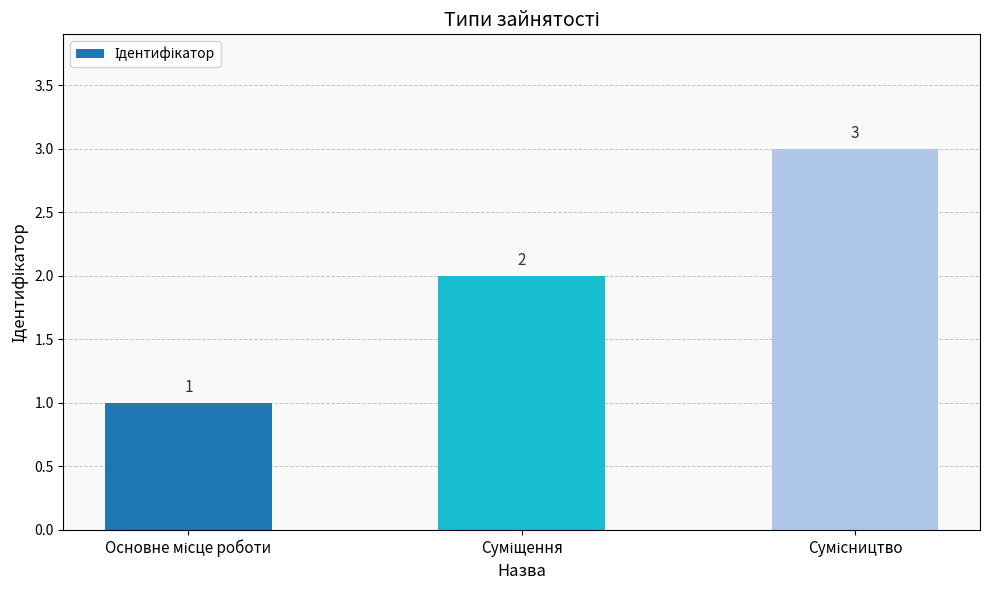

What is the value of the 2nd bar from the left?

2